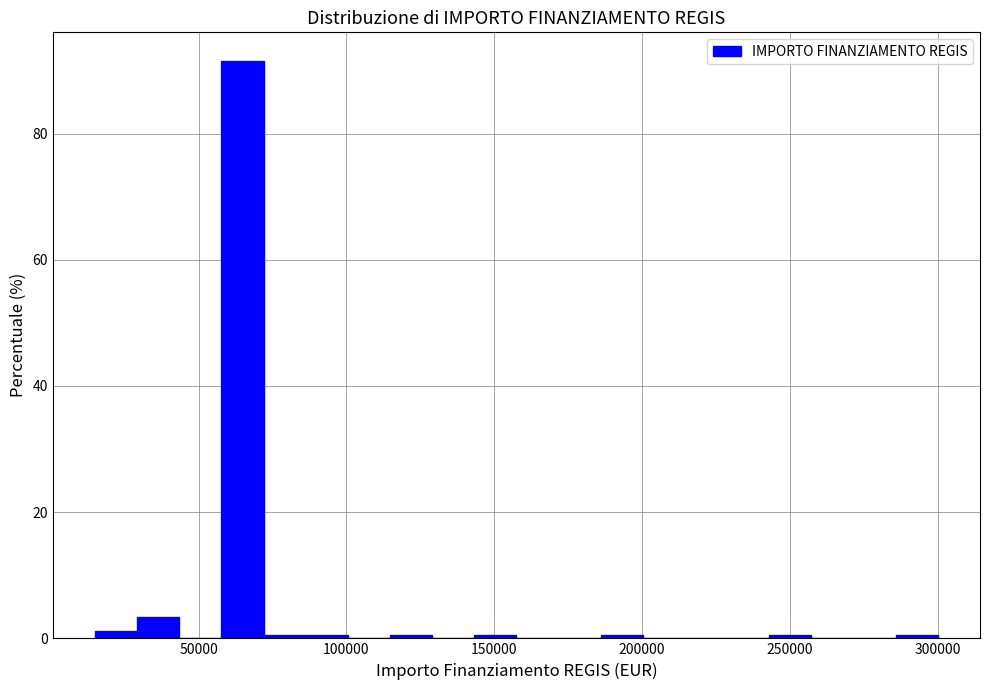

Around what value on the x-axis is the tallest bar? Give the approximate position of its centre, as read against the axis.

65000